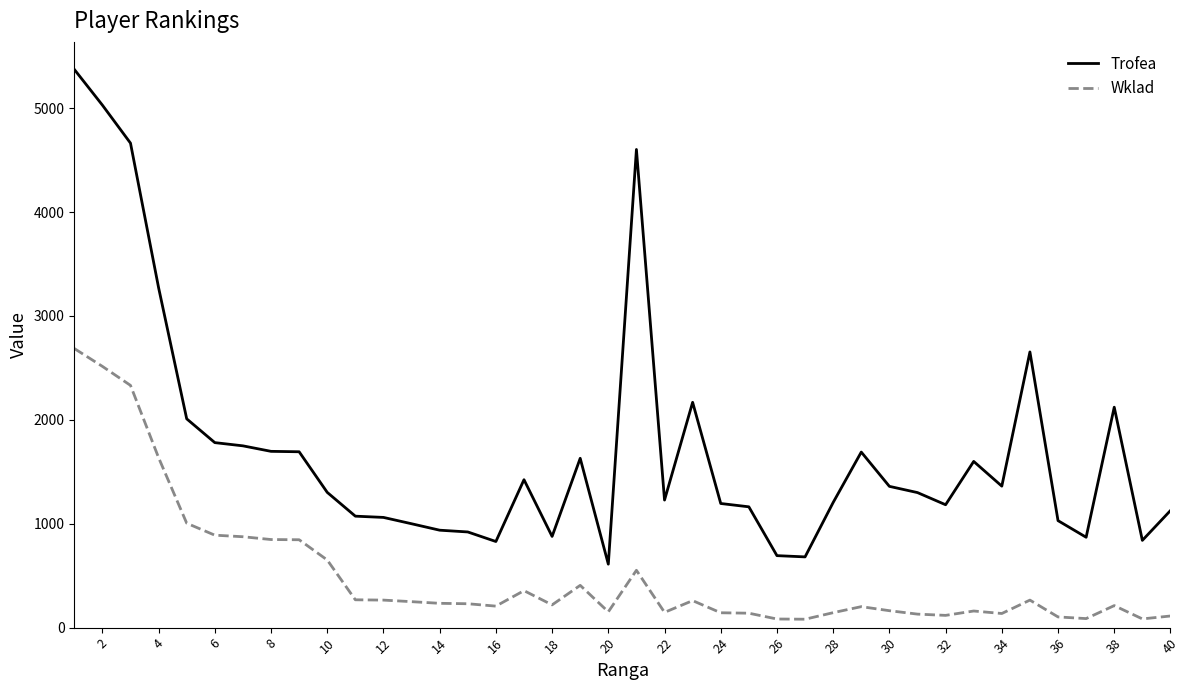

What is the difference between the maximum and minimum values in the Wklad series?

2606